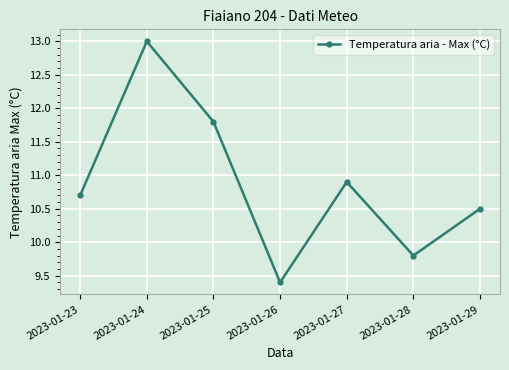

Is it true that the value at 2023-01-26 is 9.4?

True